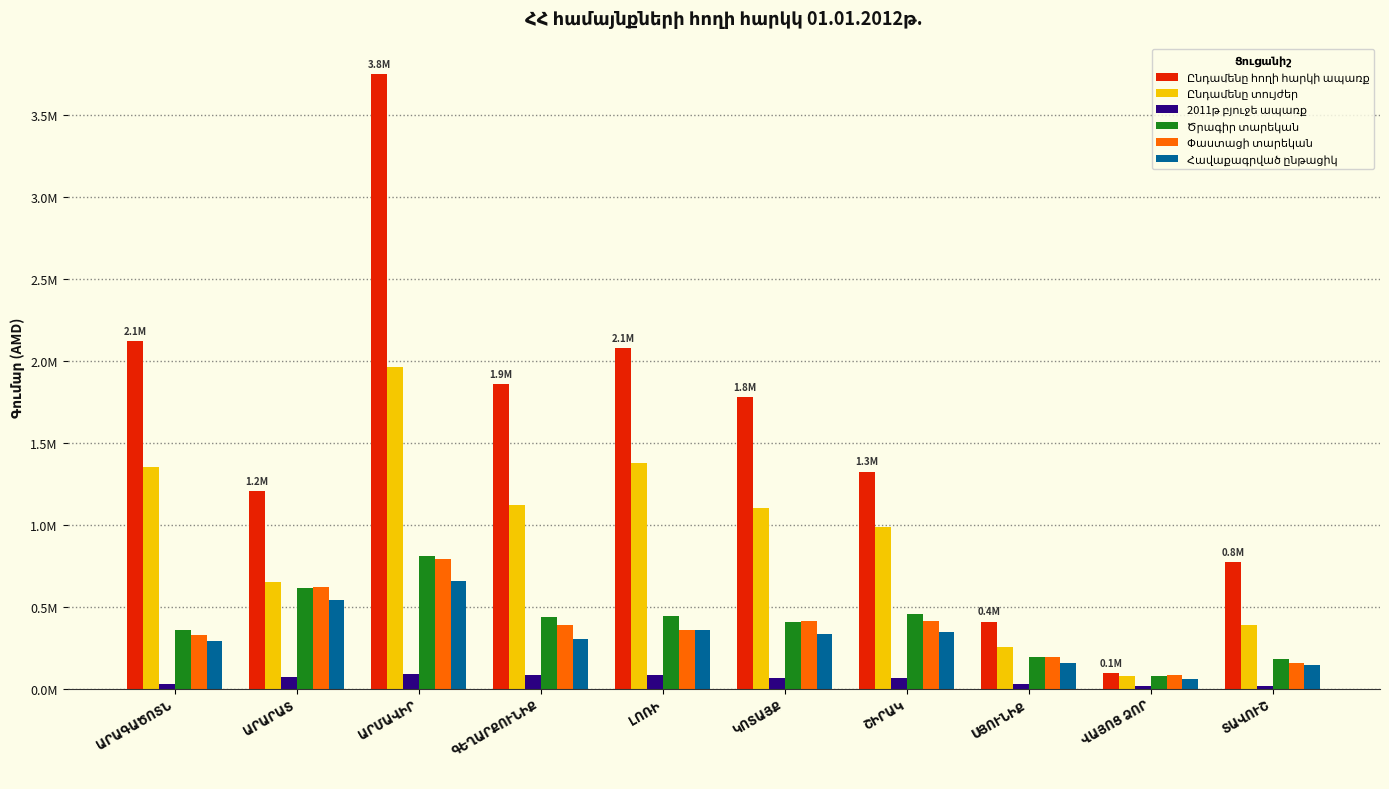

What is the difference between the highest and lowest values at ԱՐՄԱՎԻՐ?

3658284.9